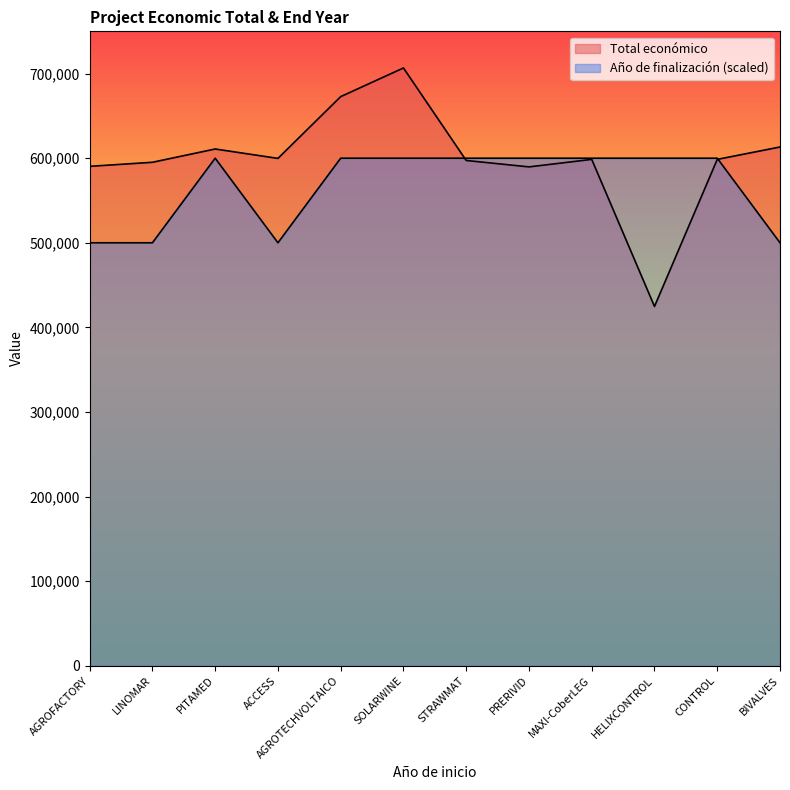

What is the difference between the maximum and second lowest values in the Año de finalización series?

100000